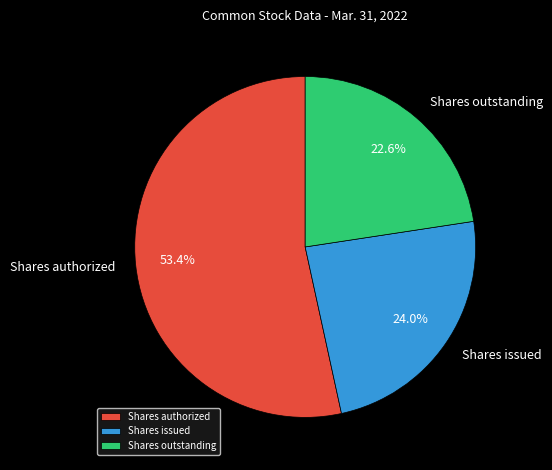

What percentage do Shares outstanding and Shares issued together represent?

46.6%